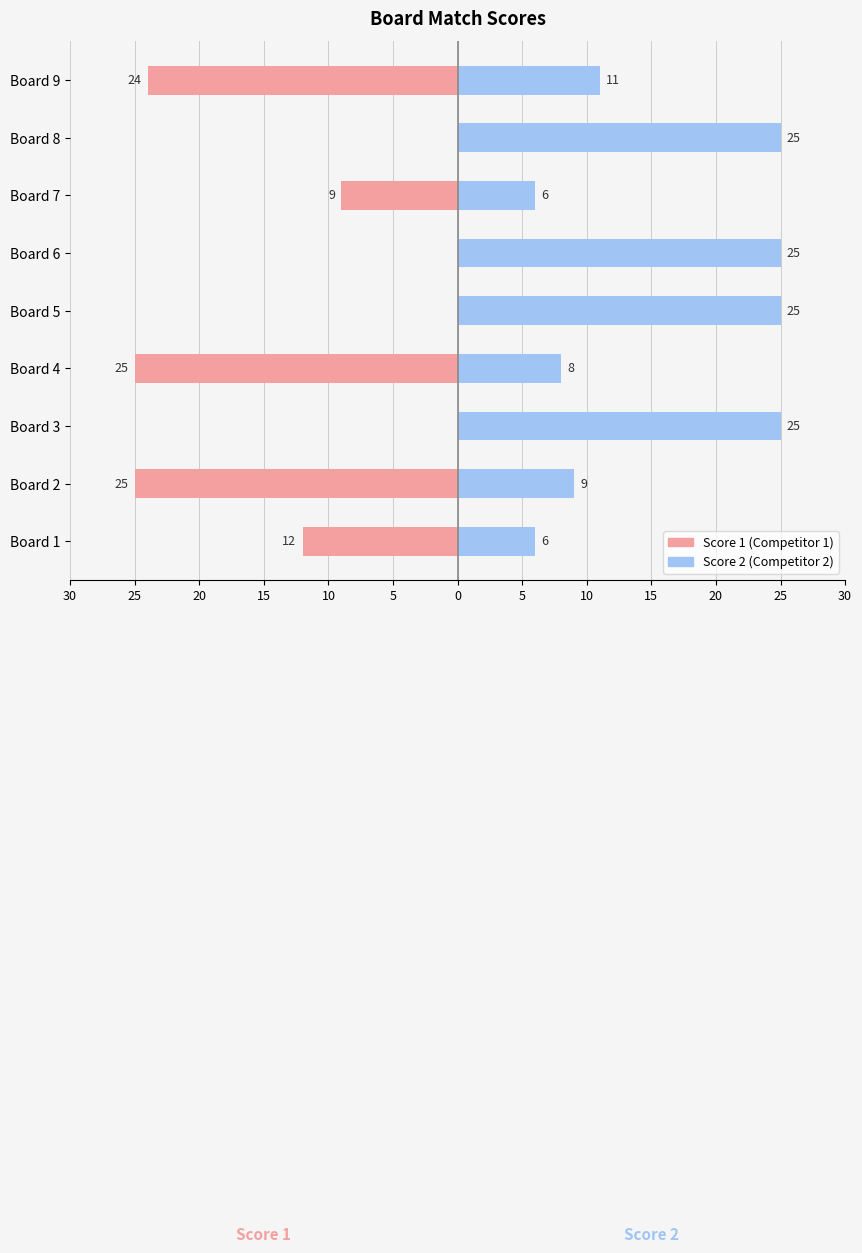

What is the average value of the Score 1 series?

-11